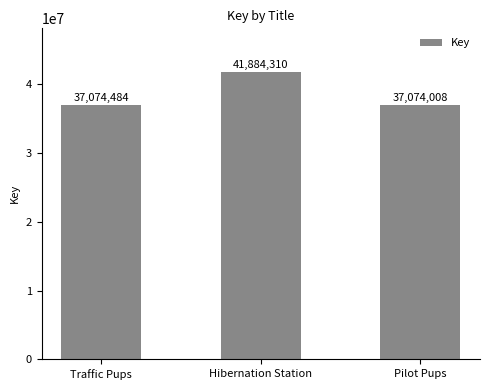

Rank the categories by value from lowest to highest.

Pilot Pups, Traffic Pups, Hibernation Station